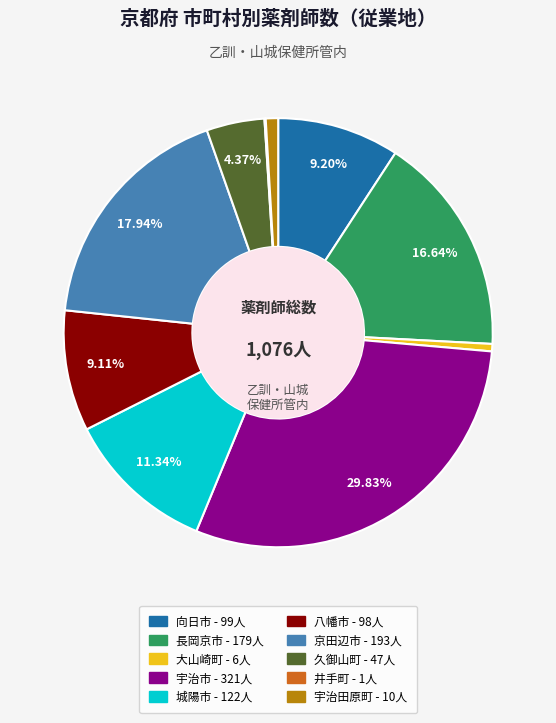

Between 久御山町 and 向日市, which is larger?

向日市